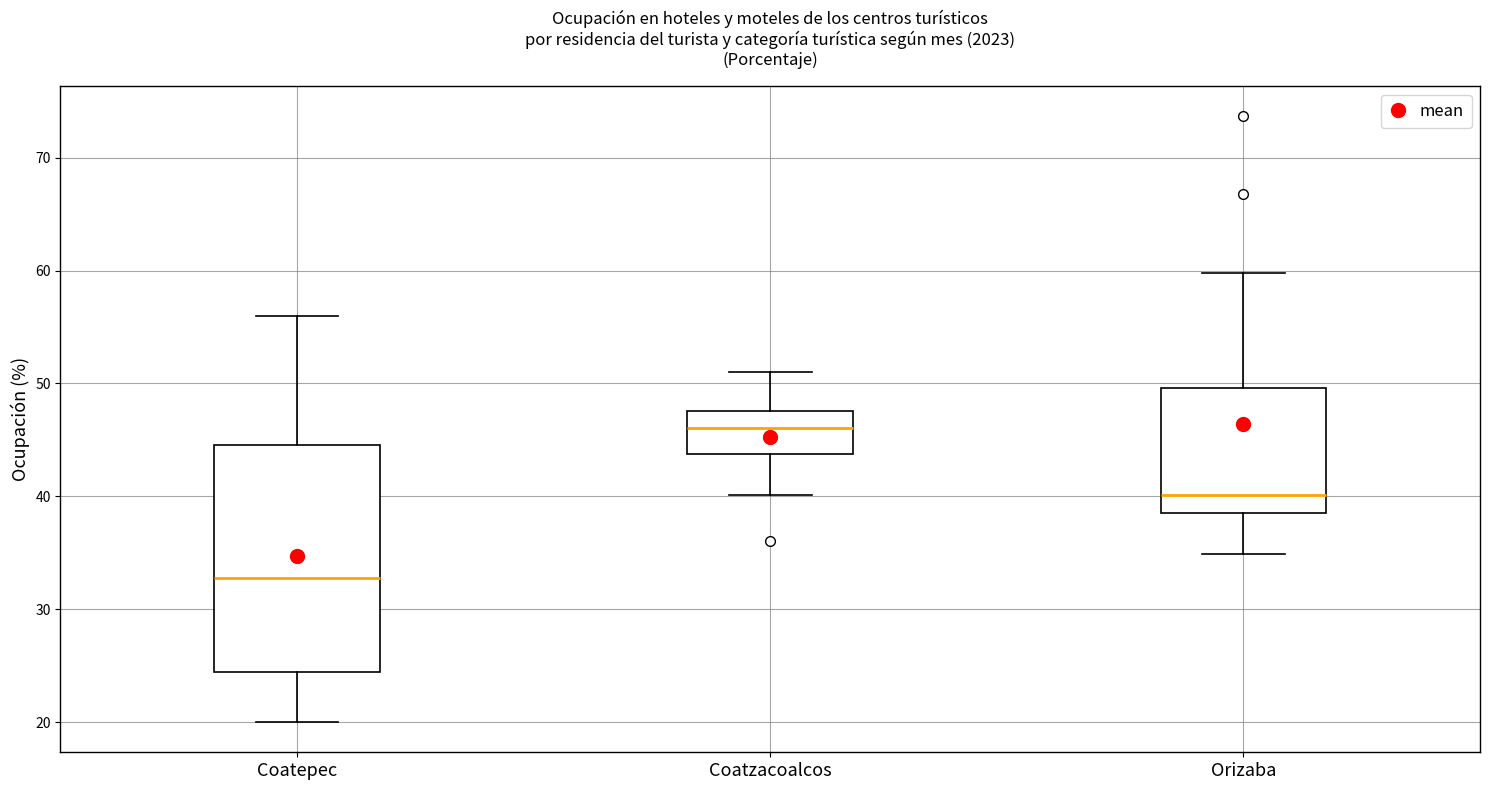

Reading left to right, transcribe this box plot: for each box, give where its median line is, the range the box spans, and where its two whiskers end, as read against the y-axis. The values are not printed on the chart, so give them approximately, as read against the axis.

Coatepec: median 33, box 24 to 45, whiskers 20 to 56
Coatzacoalcos: median 46, box 44 to 48, whiskers 40 to 51
Orizaba: median 40, box 39 to 50, whiskers 35 to 60